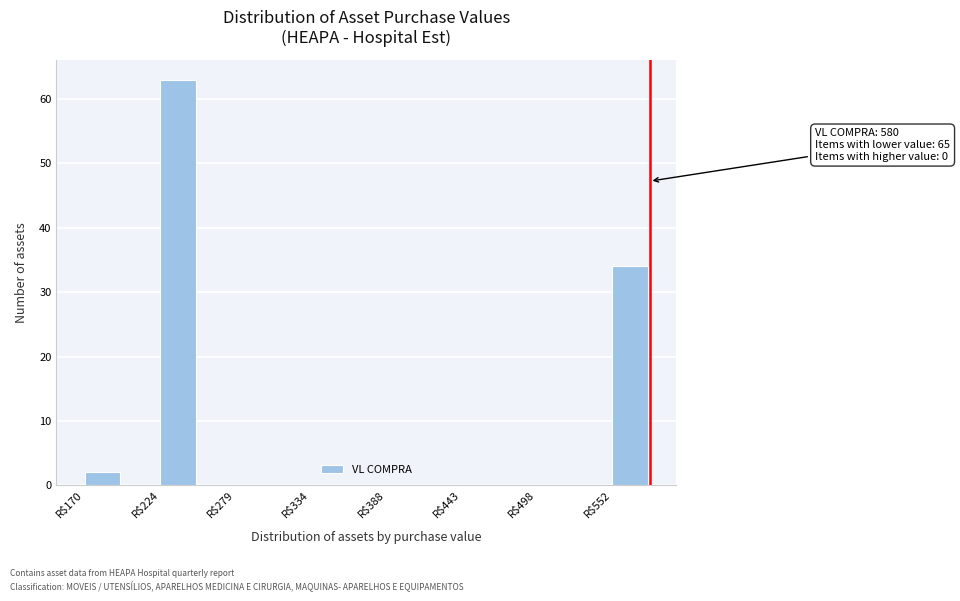

Around what value on the x-axis is the tallest bar? Give the approximate position of its centre, as read against the axis.

240